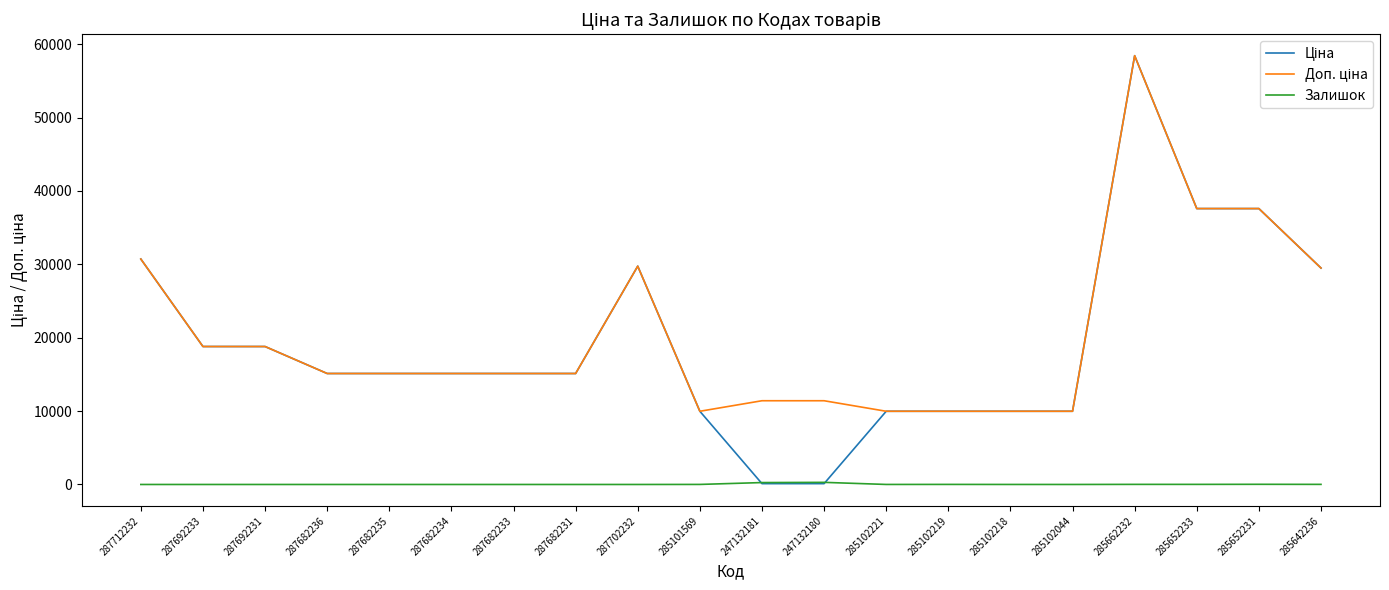

Is this an area chart (filled region under the line)?

No